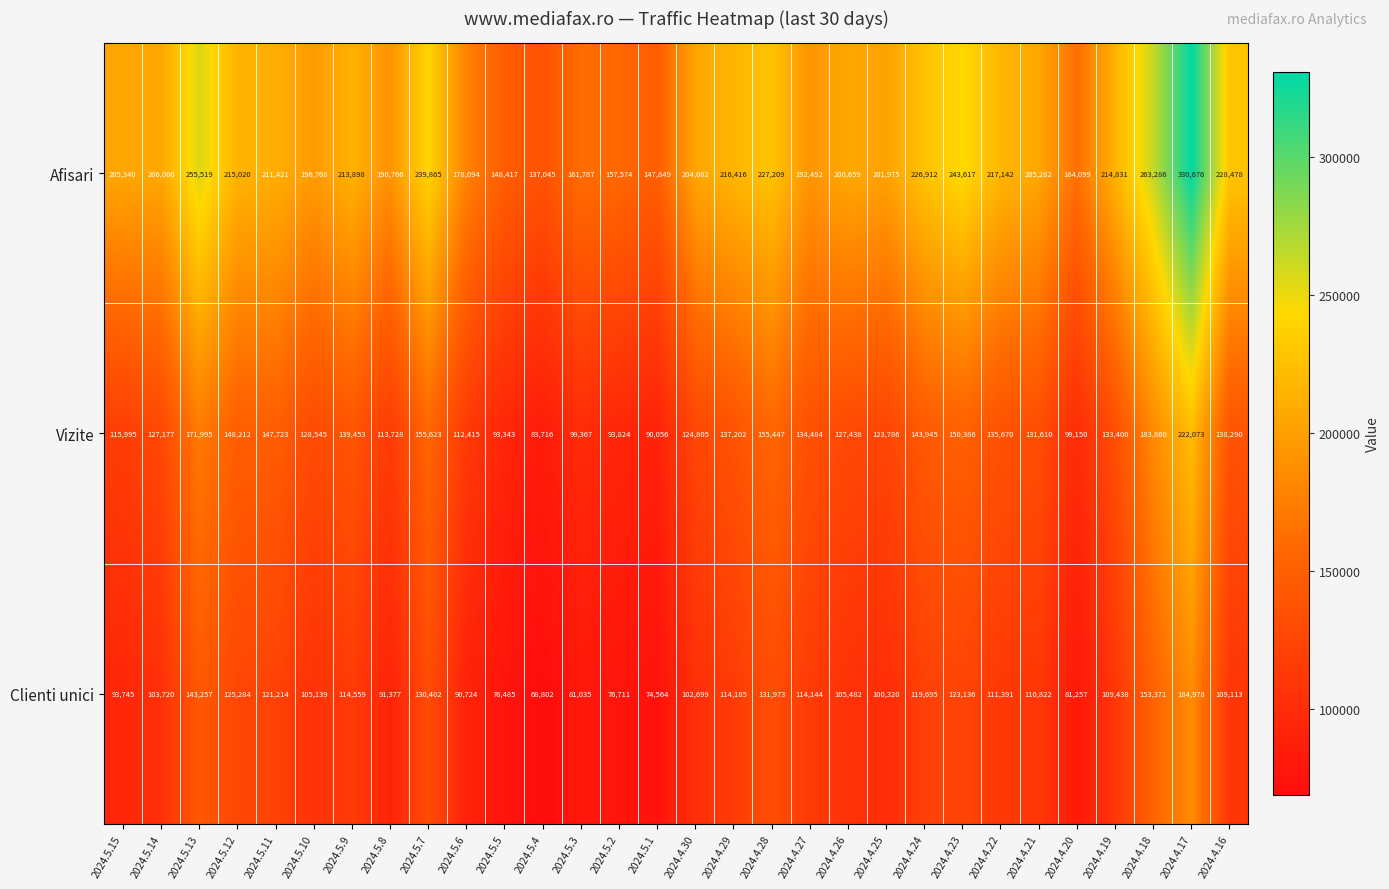

What is the maximum value shown in the chart?

330676